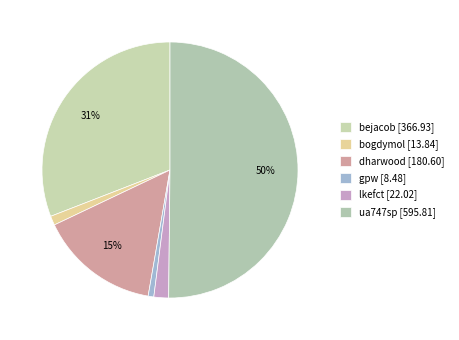

To the nearest percent, what percentage of the pie is dharwood?

15%